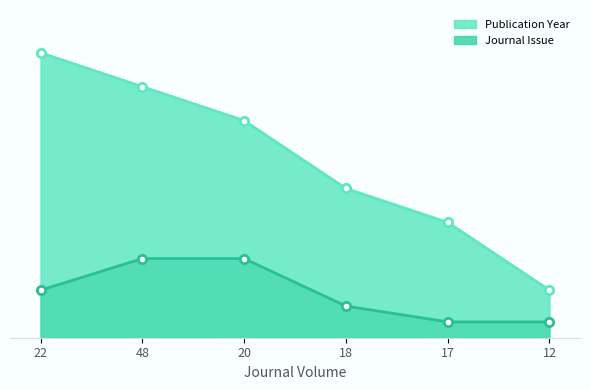

Which series has the widest spread of values?

Publication Year